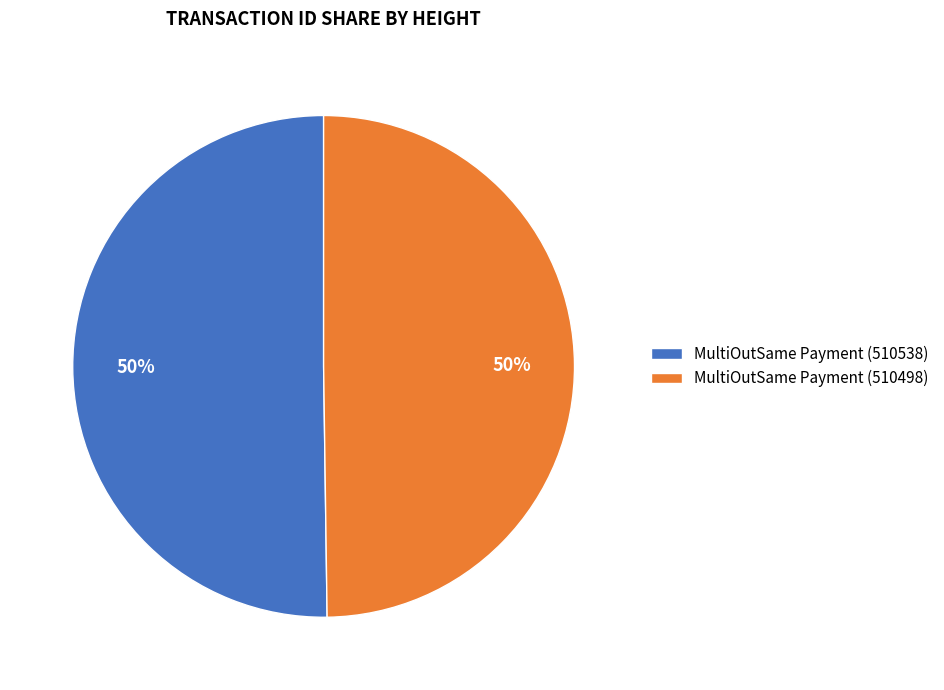

What is the ratio of the value at MultiOutSame Payment (510498) to the value at MultiOutSame Payment (510538)?

1.0